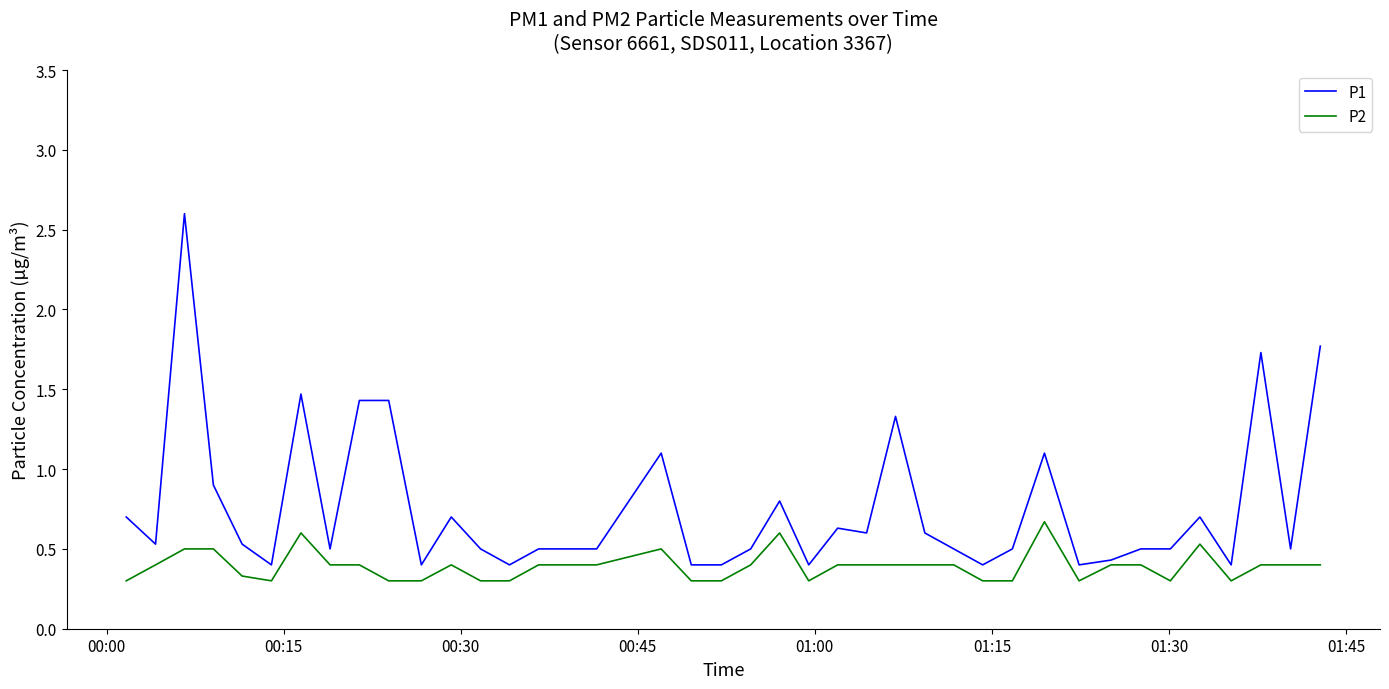

Which series has the largest total across all categories?

P1